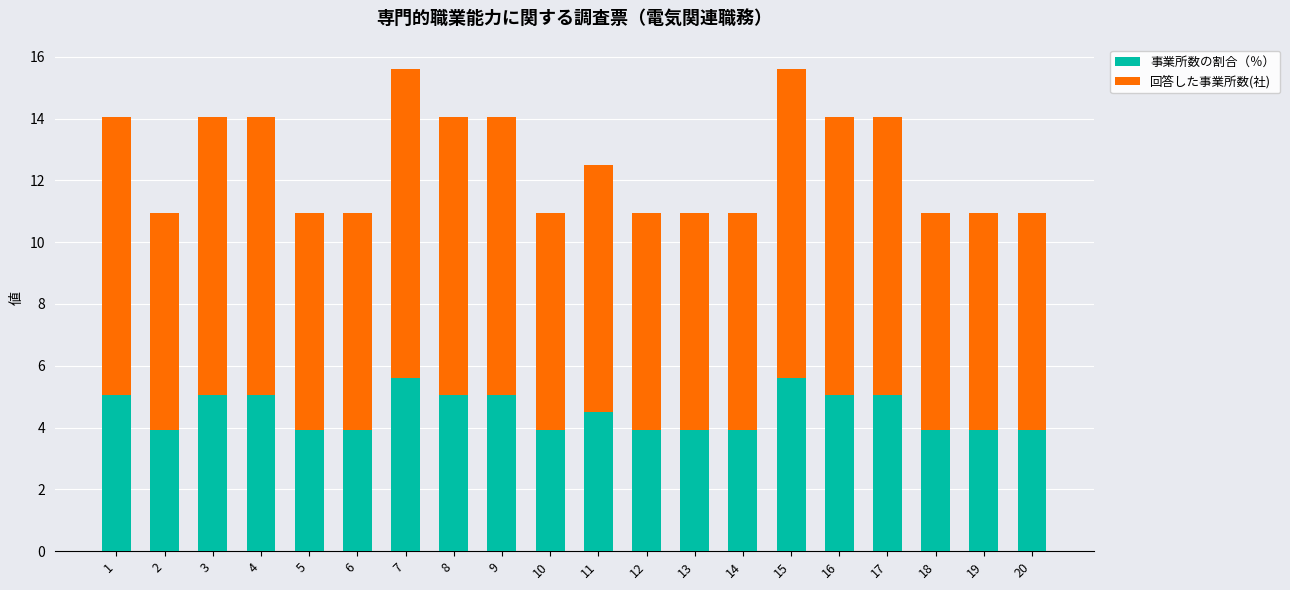

What is the average value of the 事業所数の割合（％） series?

4.5